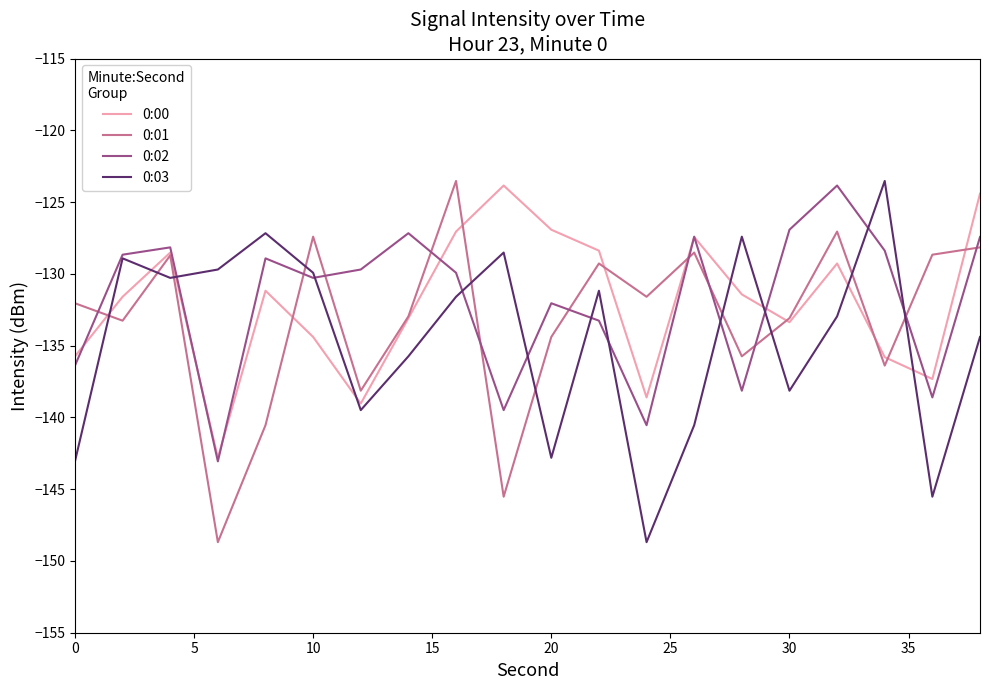

How many times do 0:01 and 0:03 cross each other?

10